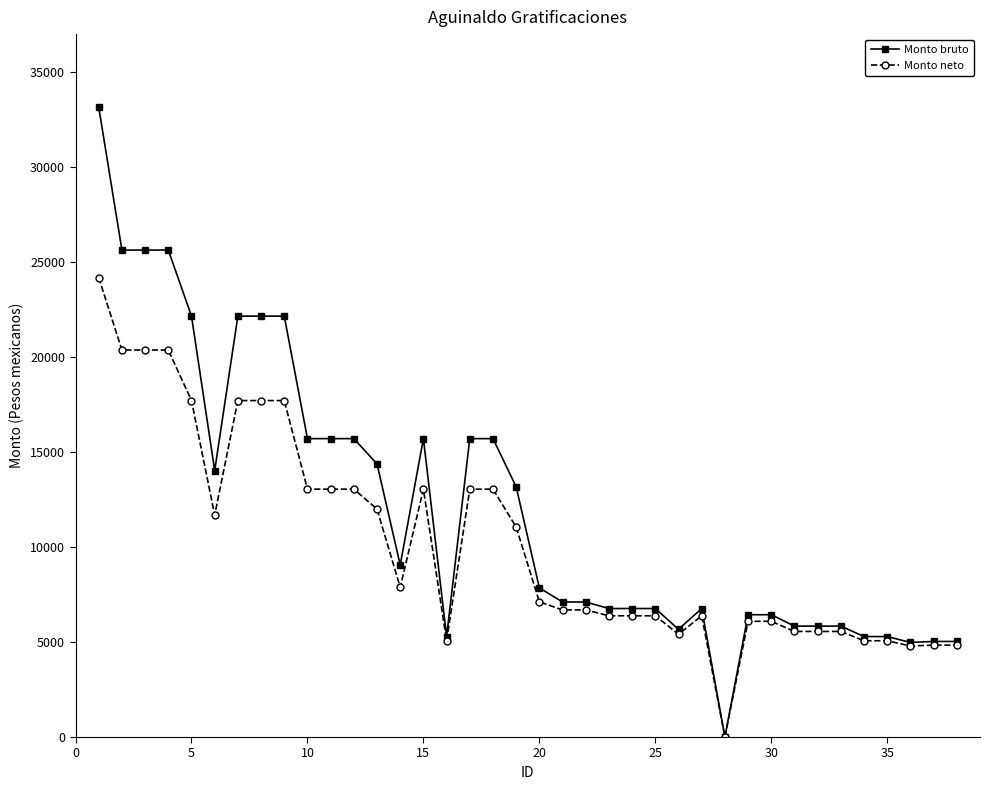

Which series has the largest range (max minus min)?

Monto bruto